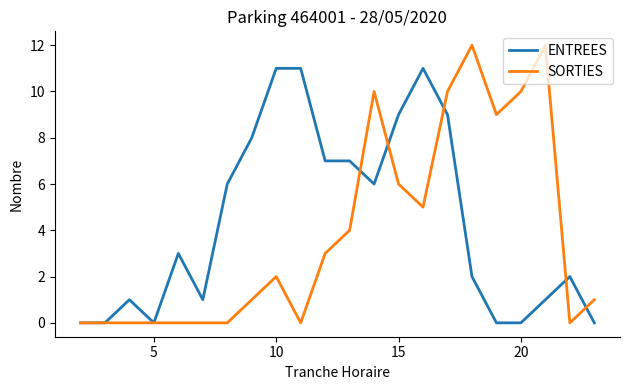

Rank the series by their maximum value, from highest to lowest.

SORTIES, ENTREES